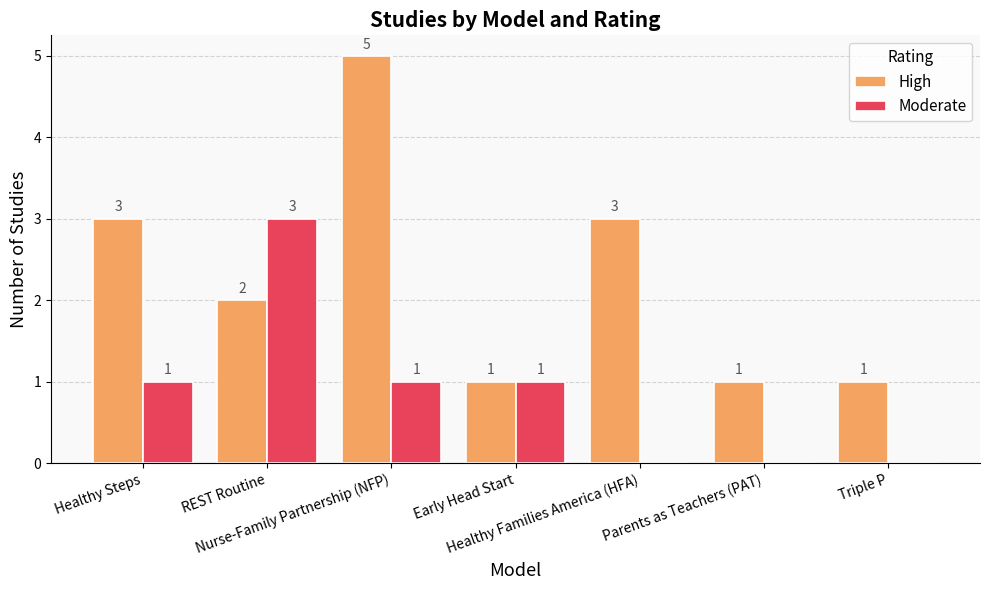

Which series has the widest spread of values?

High